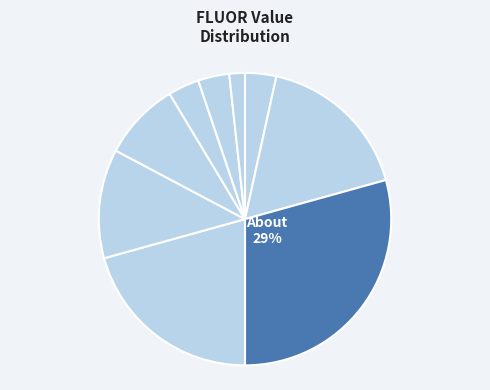

How many slices are in this pie chart?

9